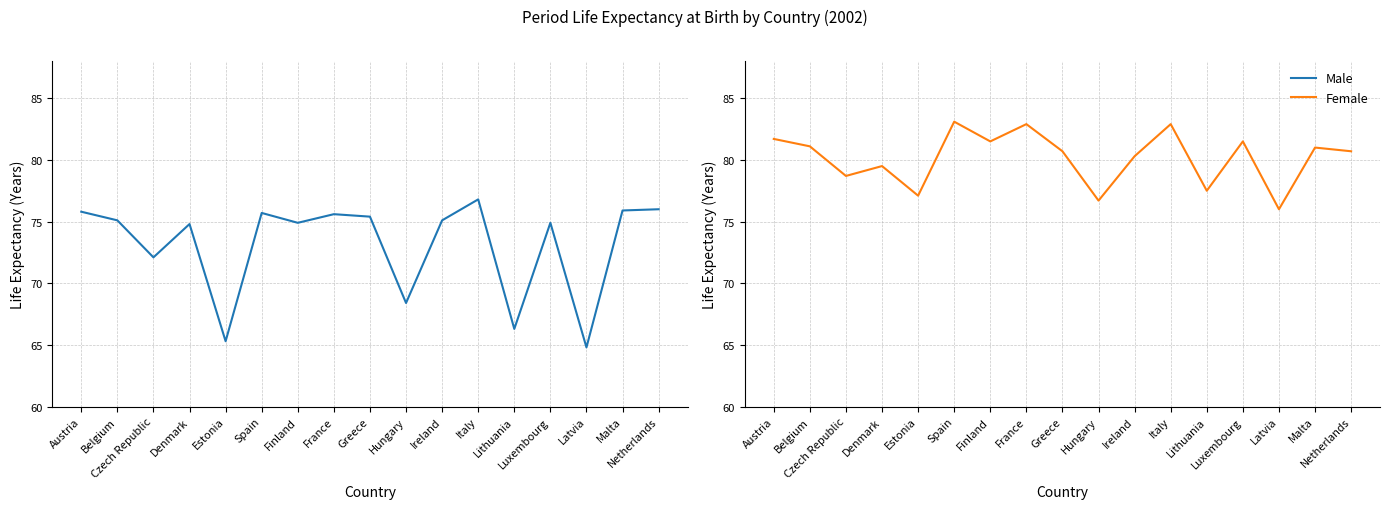

At which label does Female reach its minimum?

Latvia